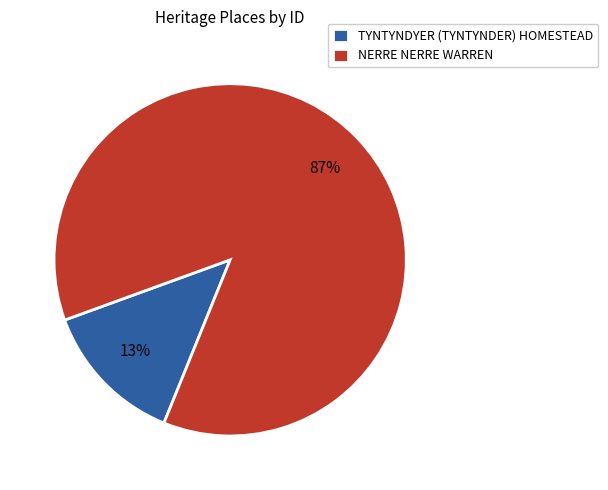

Is the sum of NERRE NERRE WARREN and TYNTYNDYER (TYNTYNDER) HOMESTEAD greater than half?

Yes